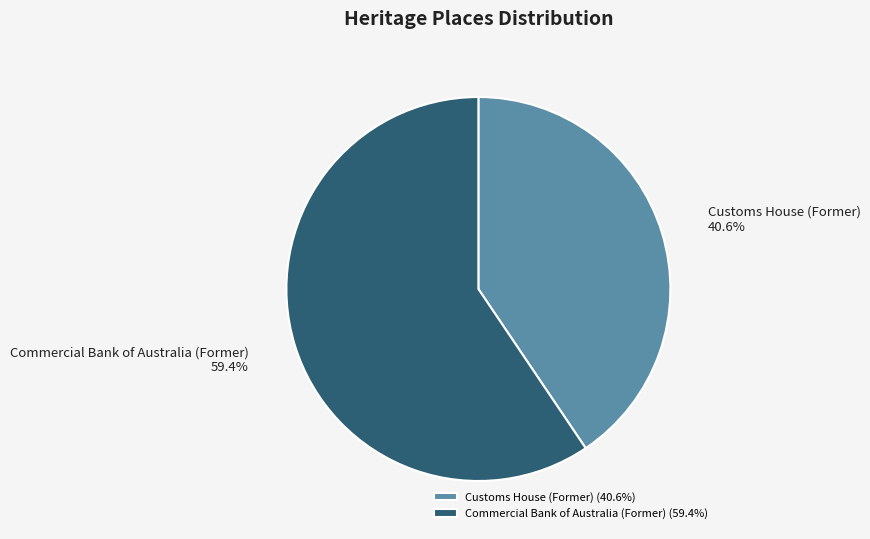

How many slices are in this pie chart?

2